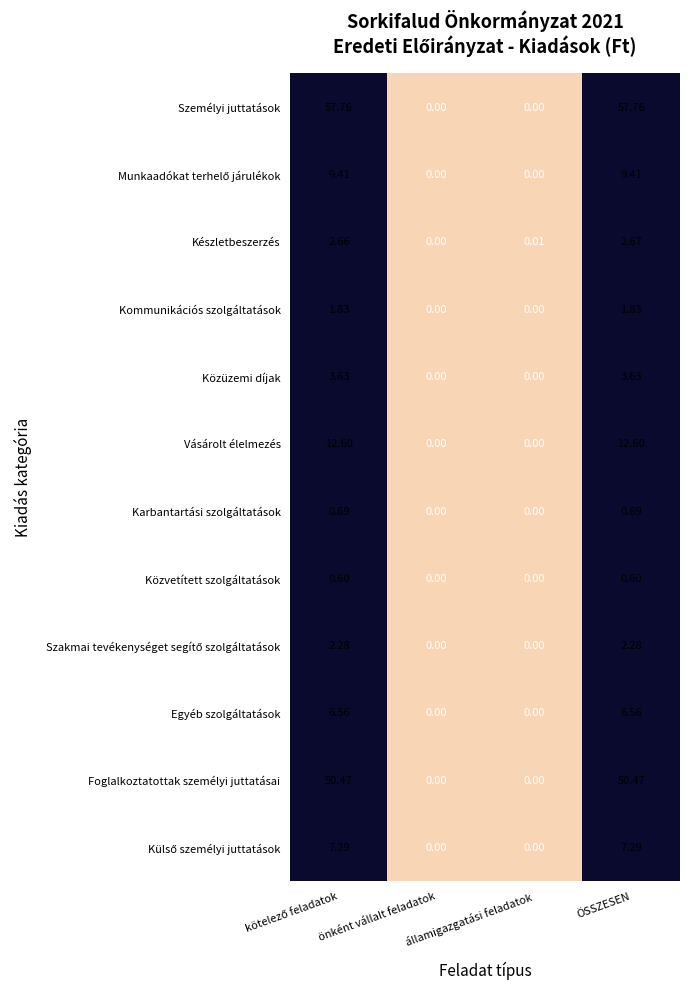

At which category is the sum across all series the highest?

ÖSSZESEN